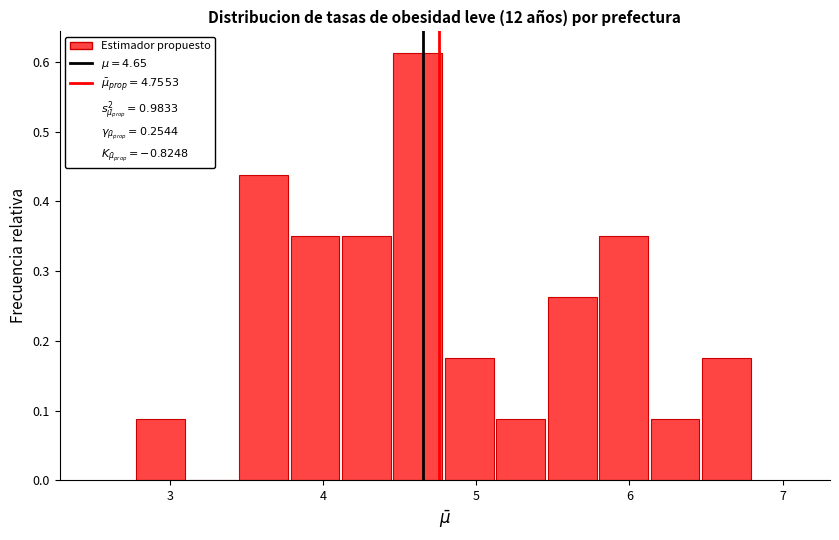

Around what value on the x-axis is the tallest bar? Give the approximate position of its centre, as read against the axis.

4.6